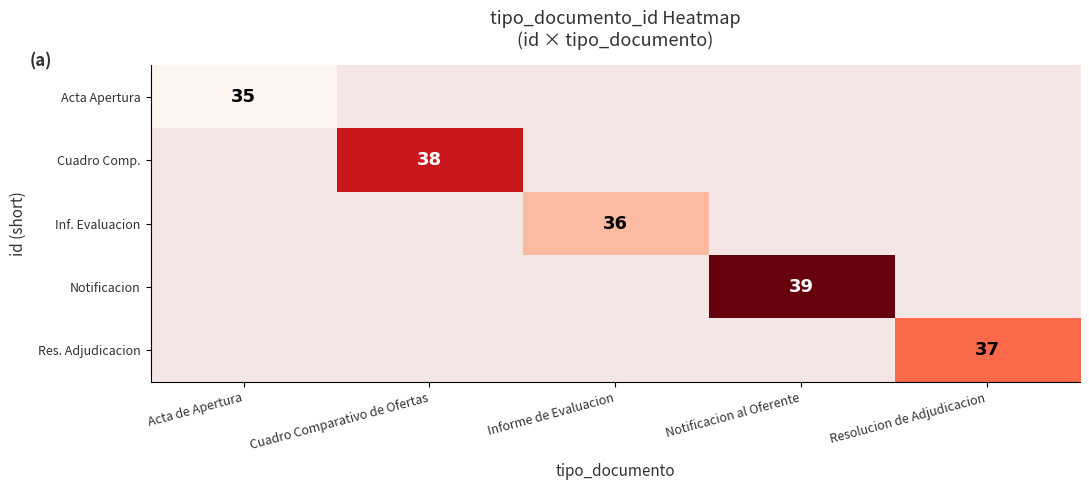

How many data points does each series have?

5